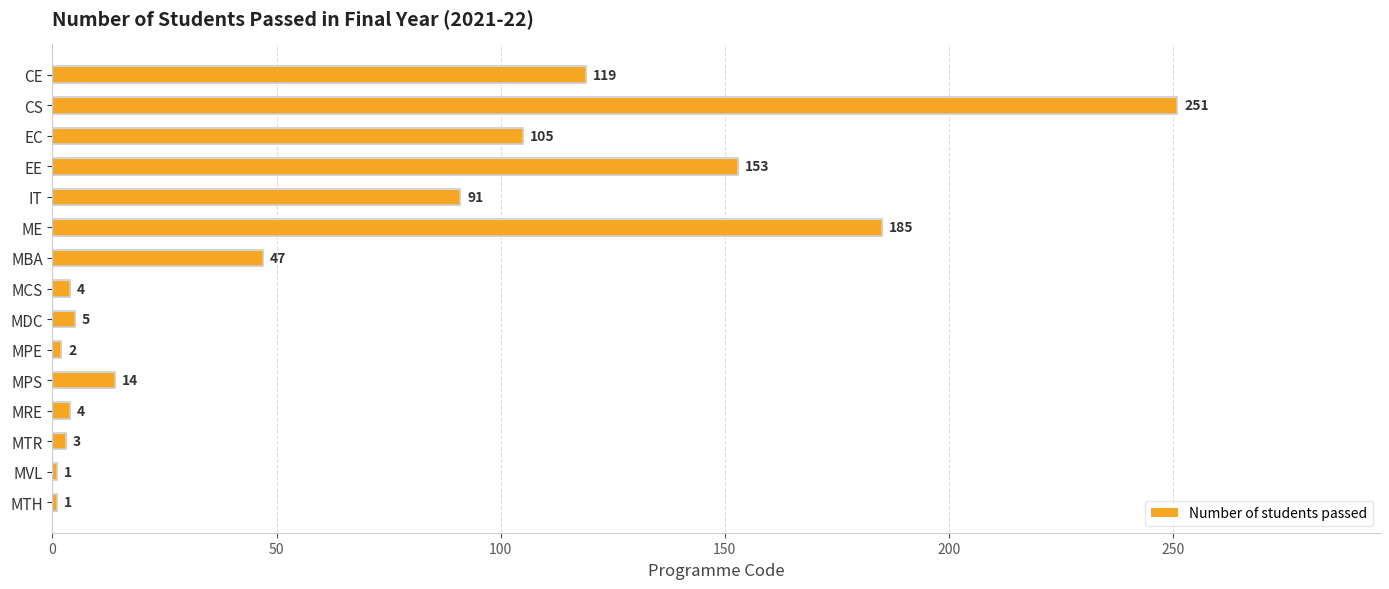

What is the sum of the values at MBA and EE?

200